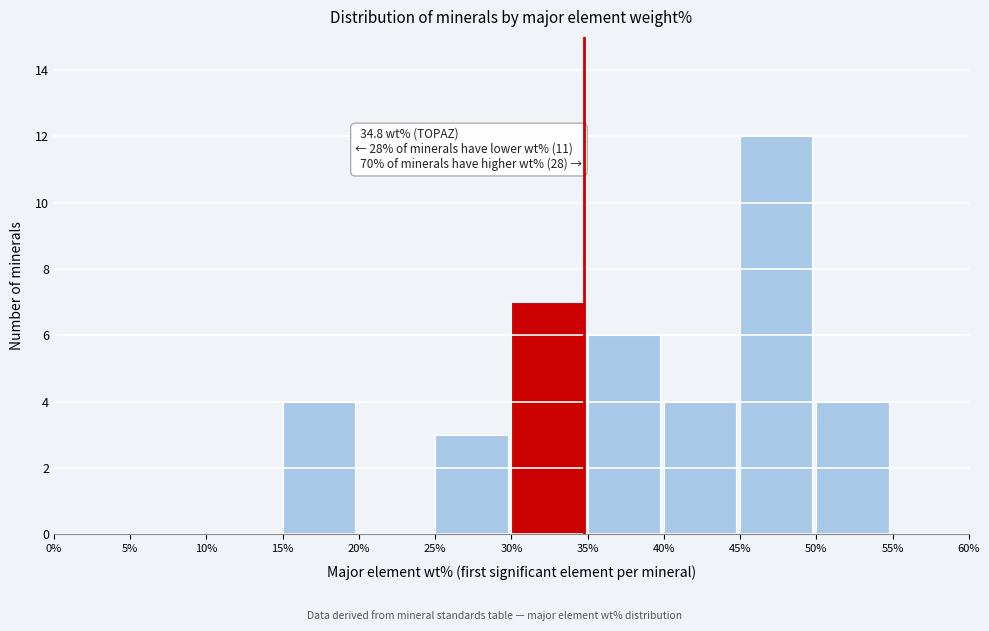

Over which range of the x-axis is the bar tallest?

45% to 50%